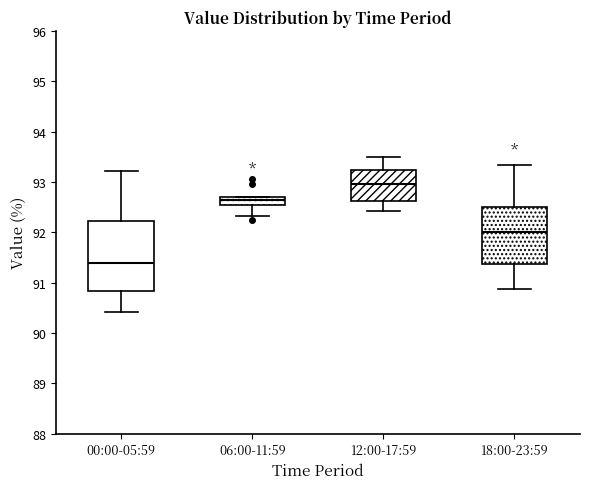

Reading left to right, read every box against the y-axis: the position of its median line, the range the box covers, and the ends of its whiskers. The values are not printed on the chart, so give them approximately, as read against the axis.

00:00-05:59: median 91.4, box 90.8 to 92.2, whiskers 90.4 to 93.2
06:00-11:59: median 92.6, box 92.5 to 92.7, whiskers 92.3 to 92.7
12:00-17:59: median 93.0, box 92.6 to 93.2, whiskers 92.4 to 93.5
18:00-23:59: median 92.0, box 91.4 to 92.5, whiskers 90.9 to 93.3